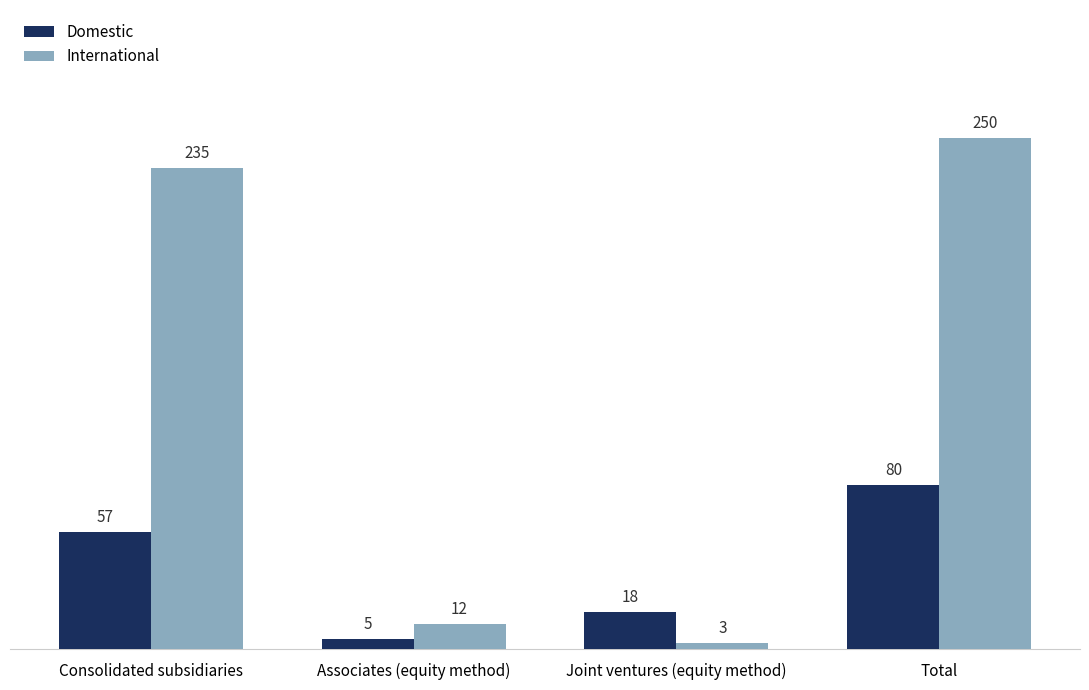

What is the label of the 3rd bar from the right?

Associates (equity method)